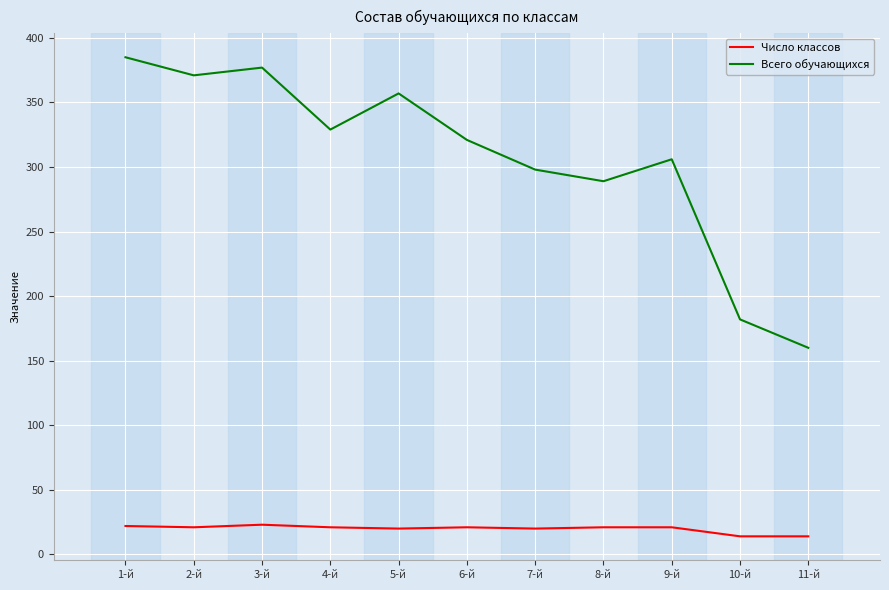

What is the difference between the maximum and minimum values in the Всего обучающихся series?

225